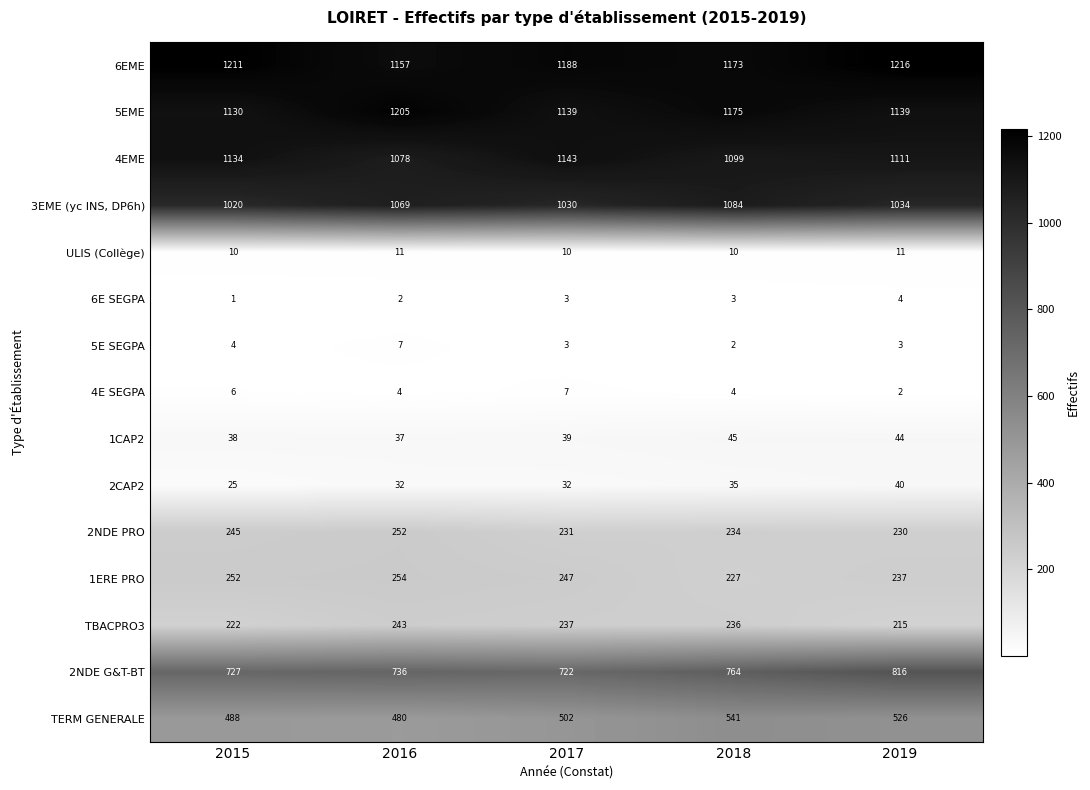

The value of 6EME at 2018 is 1173. True or false?

True